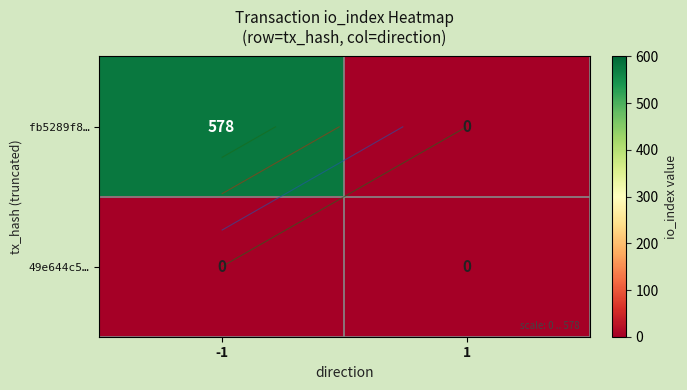

At how many categories does at least one series exceed 572?

1